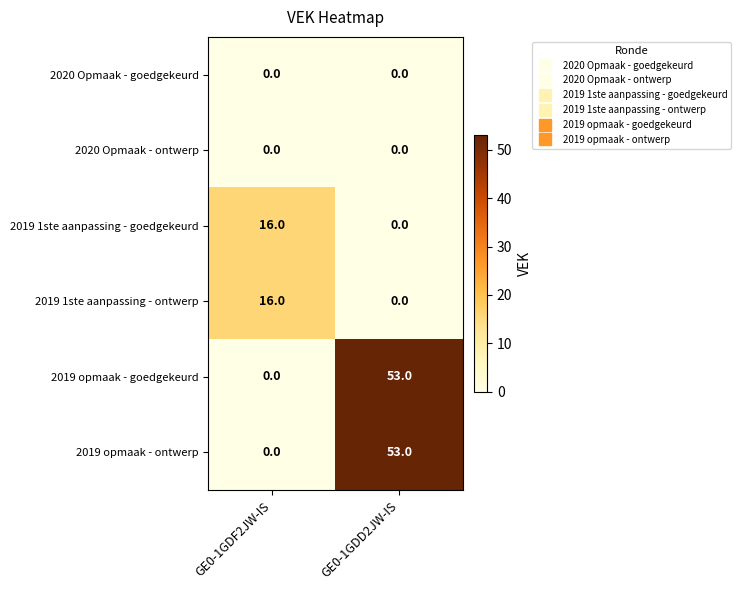

What is the total value across all series at GE0-1GDD2JW-IS?

106